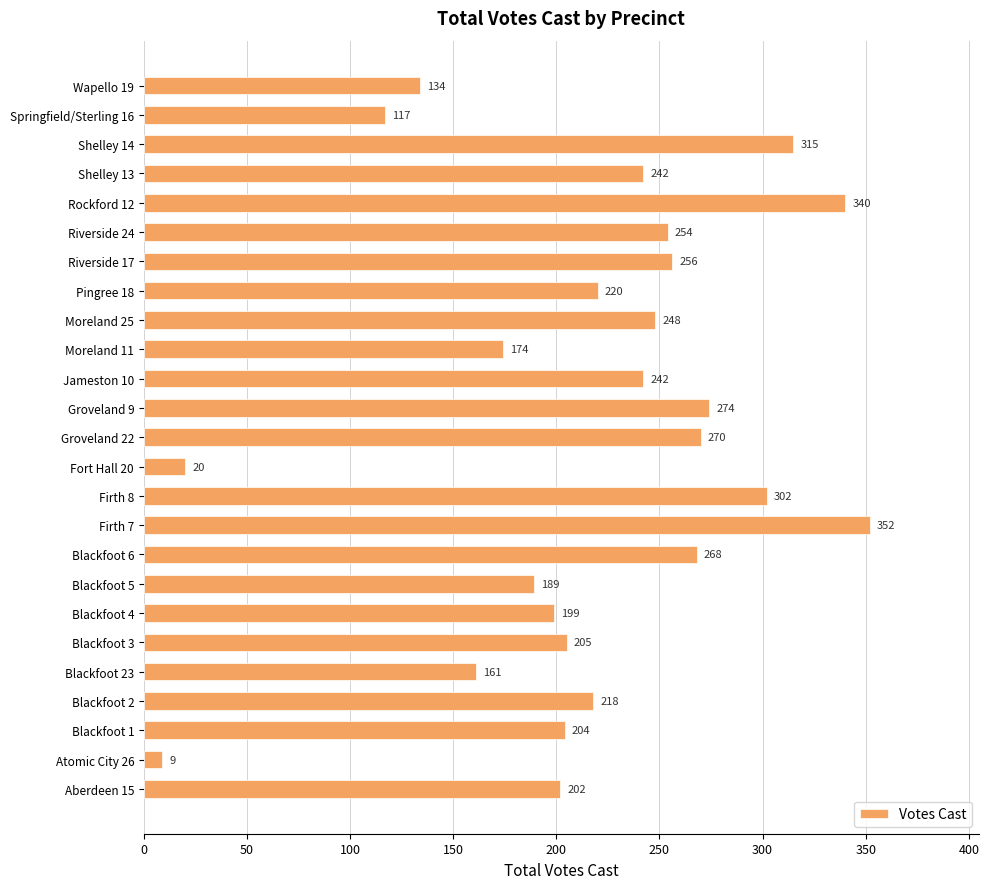

How many bars are there in total?

25